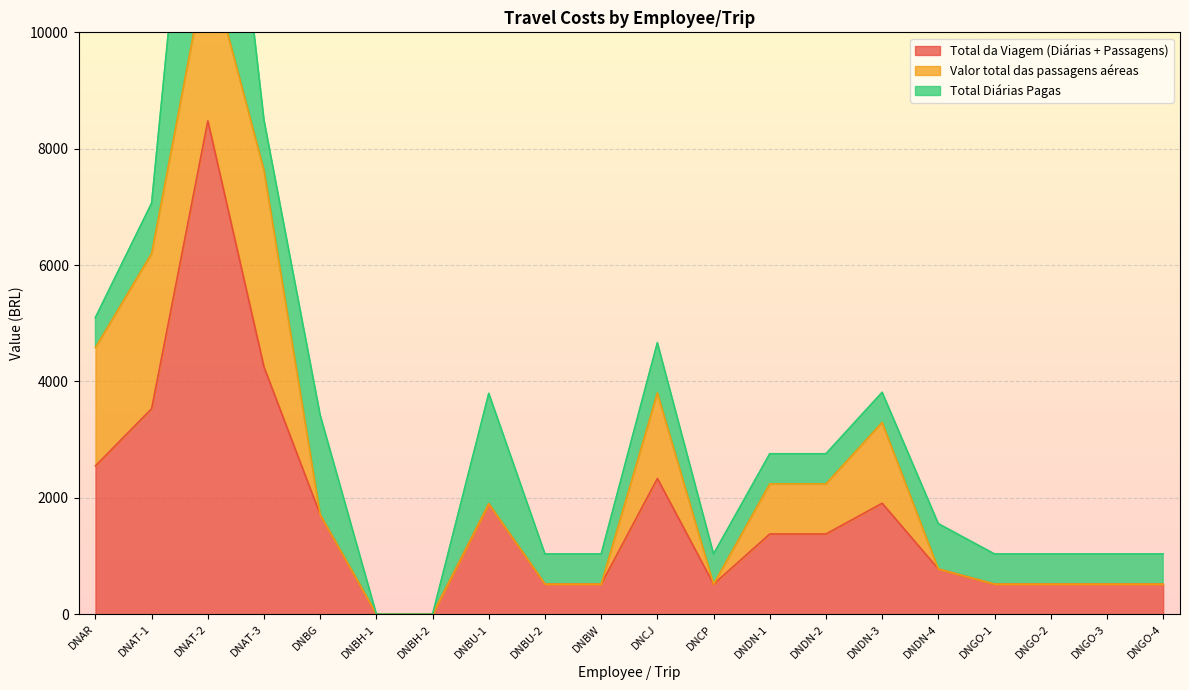

At which category is the sum across all series the highest?

DNAT-2